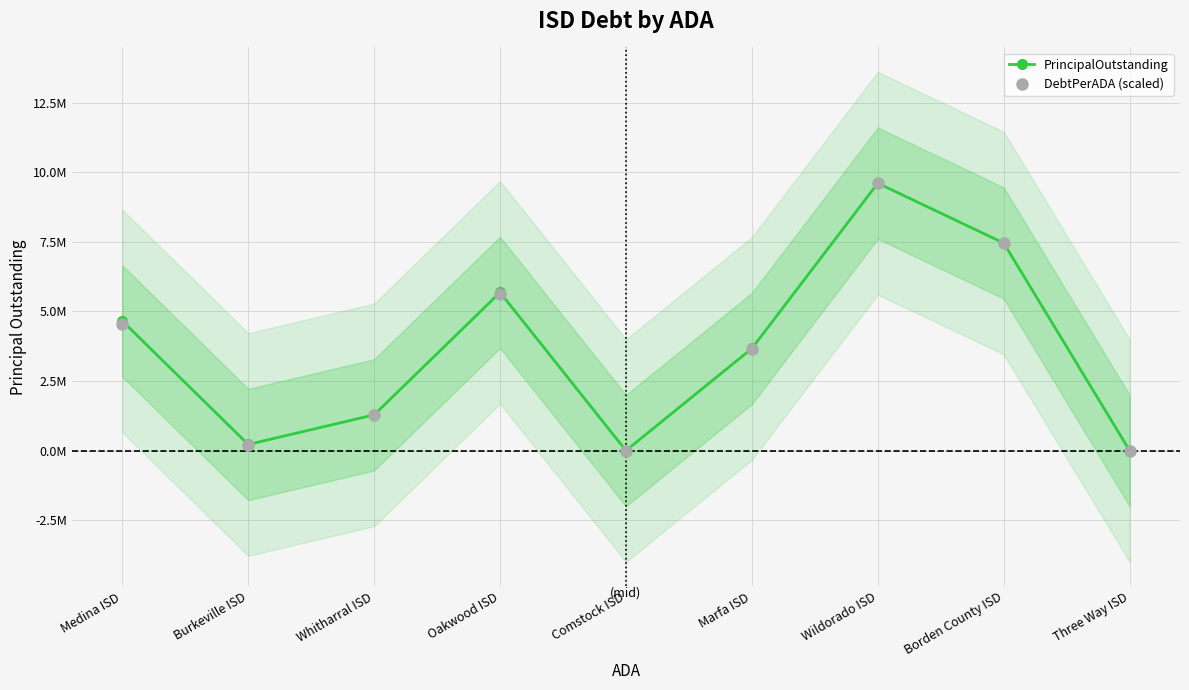

Between which two adjacent categories do DebtPerADA (scaled) and PrincipalOutstanding first intersect?

Wildorado ISD and Borden County ISD